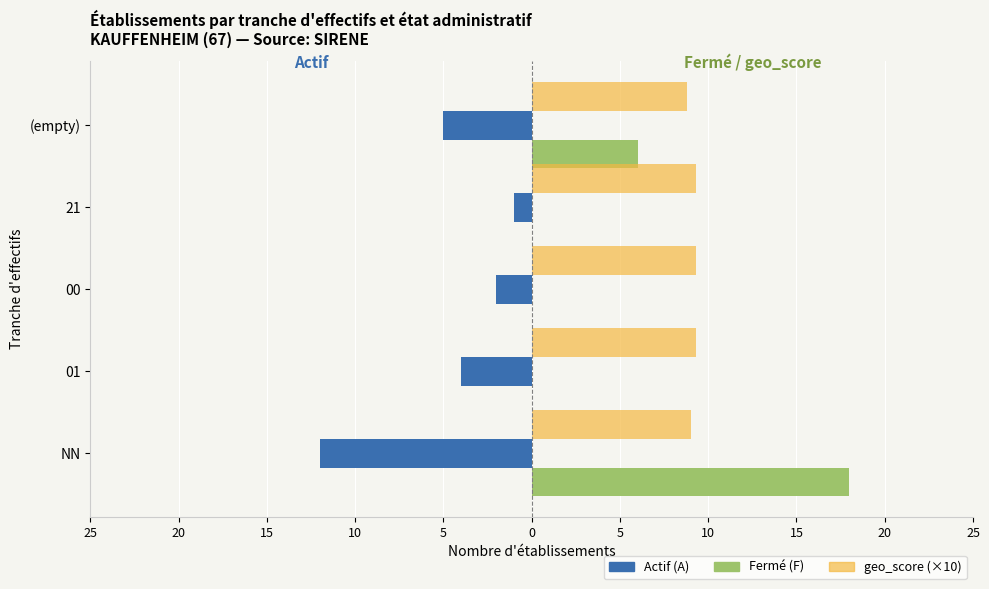

How many distinct data groups are displayed?

3